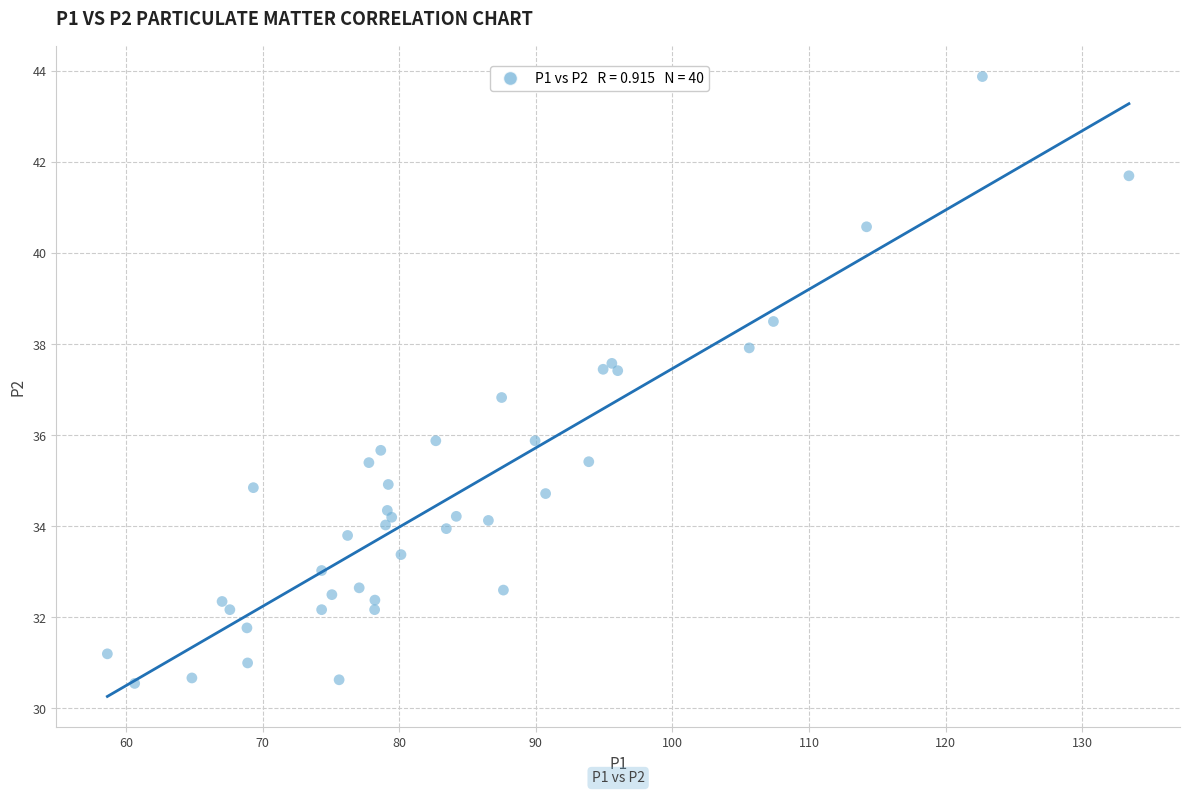

What Y value in the scatter plot is closest to 37?

36.8